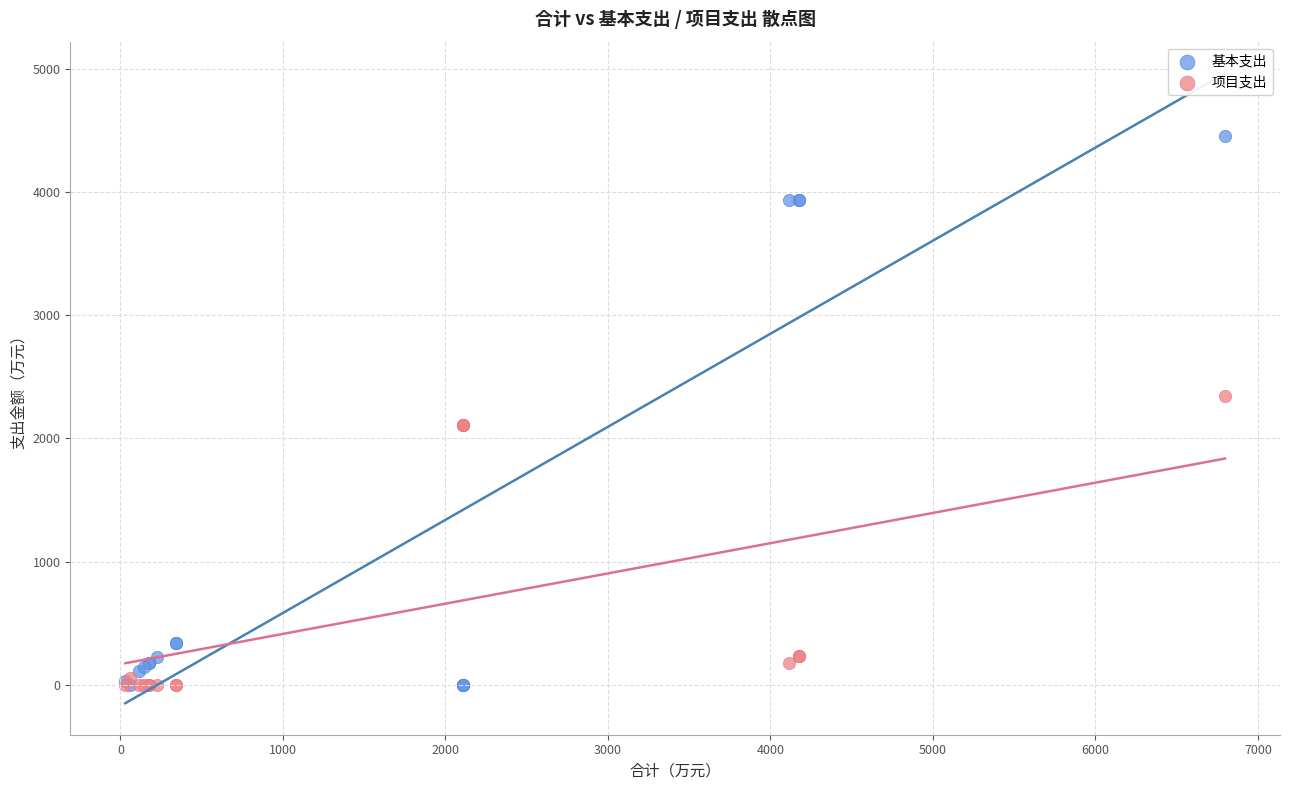

What are all the series names shown in the legend?

基本支出, 项目支出